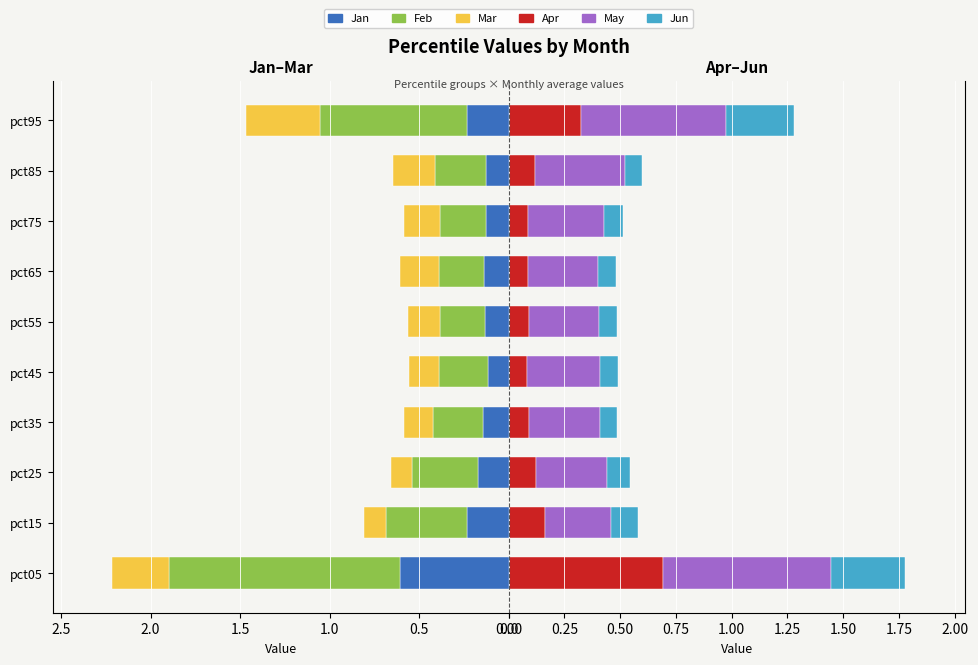

What is the highest value of the Mar series?

0.4